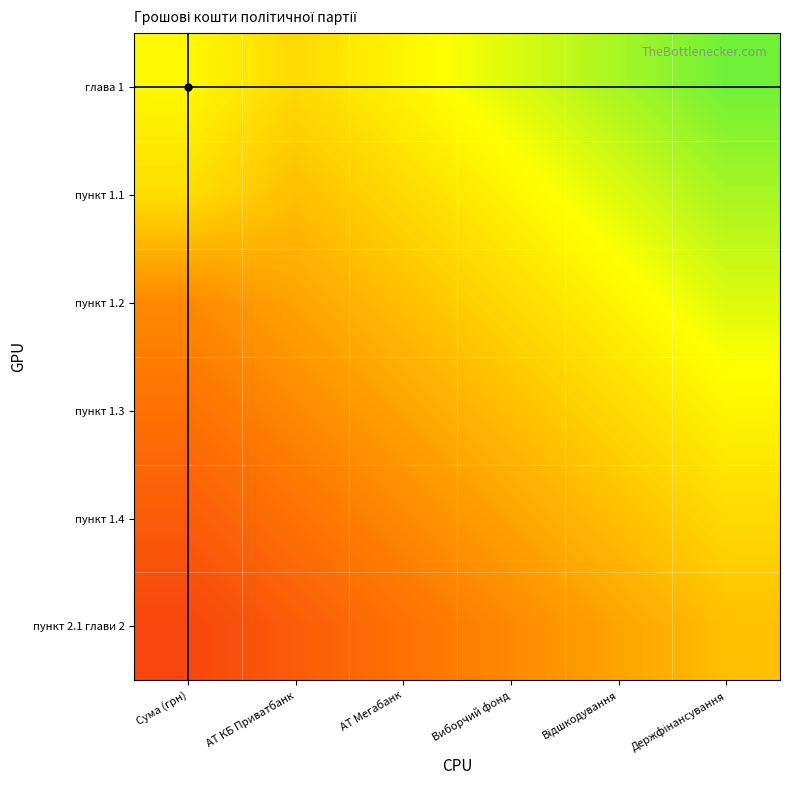

Reading left to right, what are all the values shown in this chart?

глава 1: Сума (грн)=0.3	АТ КБ Приватбанк=0.1	АТ Мегабанк=0.3	Виборчий фонд=0.4	Відшкодування=0.6	Держфінансування=0.7
пункт 1.1: Сума (грн)=0.2	АТ КБ Приватбанк=0.0	АТ Мегабанк=0.1	Виборчий фонд=0.3	Відшкодування=0.4	Держфінансування=0.6
пункт 1.2: Сума (грн)=-0.3	АТ КБ Приватбанк=-0.1	АТ Мегабанк=0.0	Виборчий фонд=0.1	Відшкодування=0.3	Держфінансування=0.4
пункт 1.3: Сума (грн)=-0.4	АТ КБ Приватбанк=-0.3	АТ Мегабанк=-0.1	Виборчий фонд=0.0	Відшкодування=0.1	Держфінансування=0.3
пункт 1.4: Сума (грн)=-0.6	АТ КБ Приватбанк=-0.4	АТ Мегабанк=-0.3	Виборчий фонд=-0.1	Відшкодування=0.0	Держфінансування=0.1
пункт 2.1 глави 2: Сума (грн)=-0.7	АТ КБ Приватбанк=-0.6	АТ Мегабанк=-0.4	Виборчий фонд=-0.3	Відшкодування=-0.1	Держфінансування=0.0